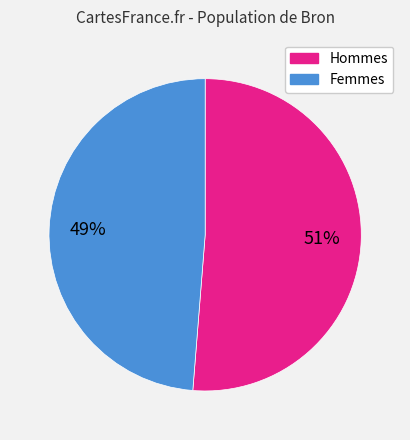

Between Hommes and Femmes, which is larger?

Hommes